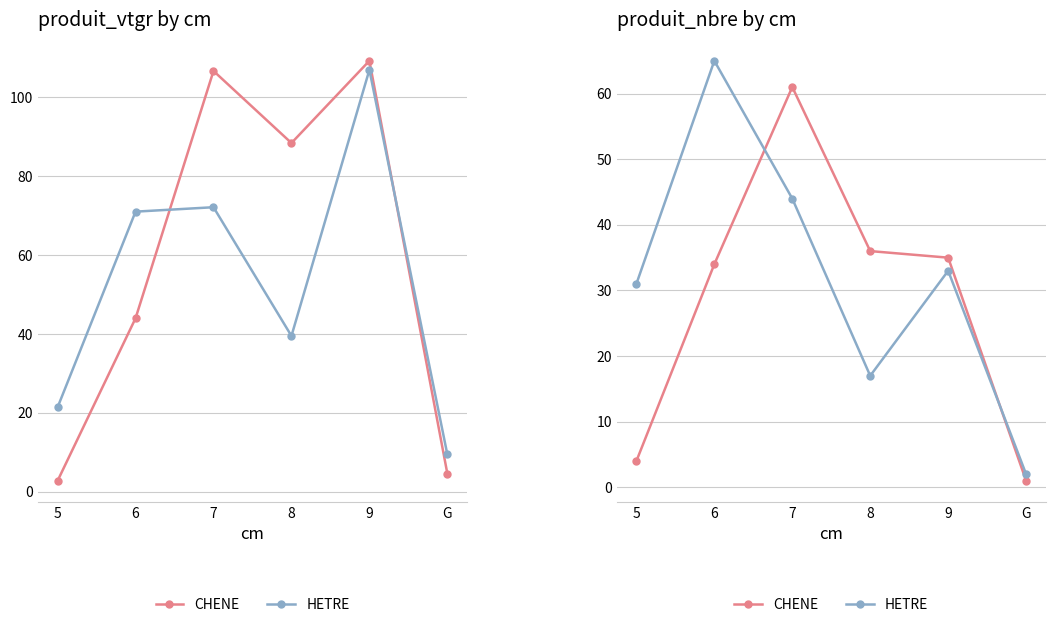

What is the label of the 2nd point from the left?

6